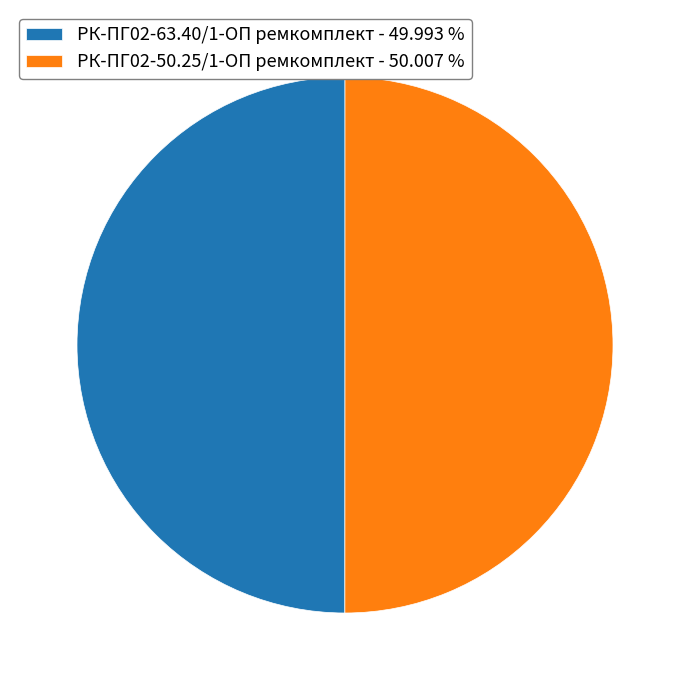

Approximately how many times larger is the value at РК-ПГ02-50.25/1-ОП ремкомплект - 50.007 % compared to РК-ПГ02-63.40/1-ОП ремкомплект - 49.993 %?

1.0